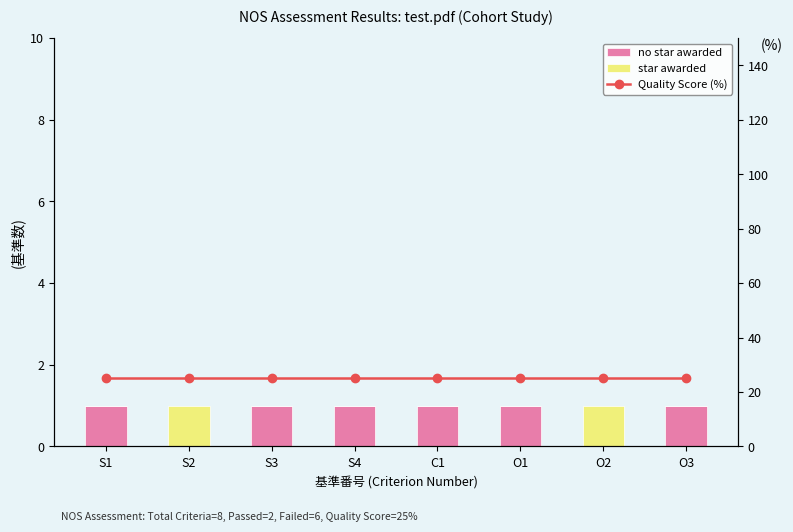

Which category has the lowest value across all series?

S2